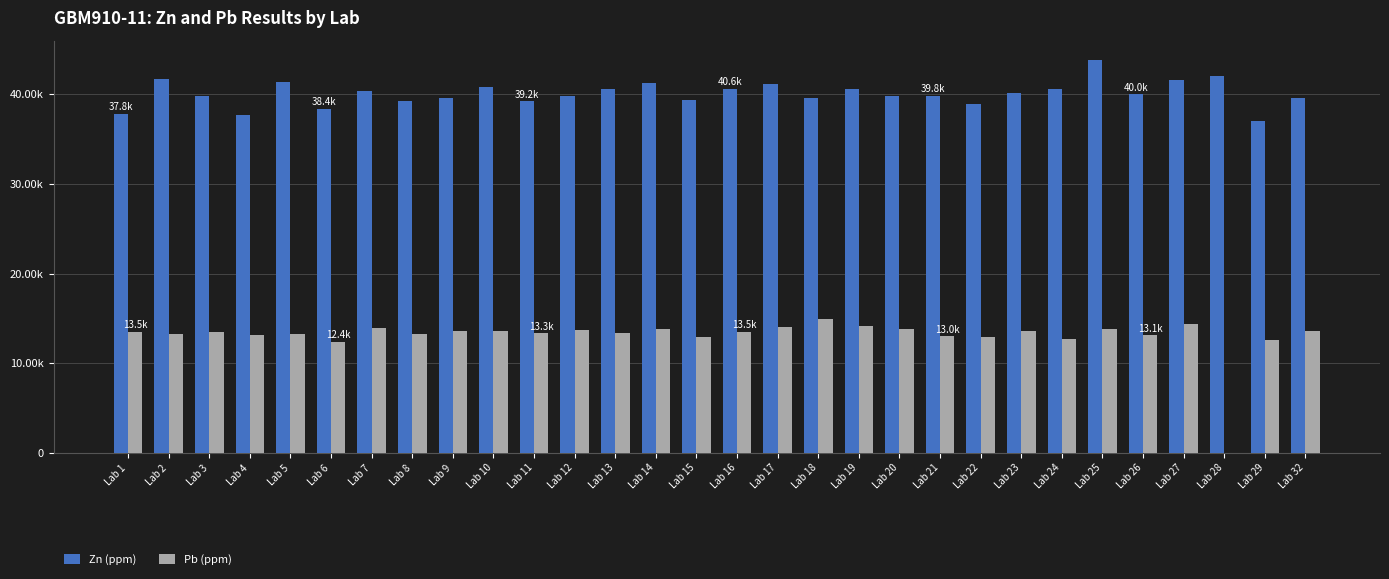

Reading right to left, what are all the values shown in this chart?

Zn (ppm): 39600	37000	42000	41600	40000	43800	40600	40100	38900	39800	39800	40550	39600	41200	40600	39400	41300	40600	39800	39200	40800	39600	39204	40400	38400	41400	37700	39800	41700	37825
Pb (ppm): 13600	12600	0	14400	13100	13800	12700	13600	12950	13000	13800	14150	14900	14050	13500	12900	13850	13400	13700	13350	13650	13600	13260	13900	12400	13300	13100	13500	13300	13469